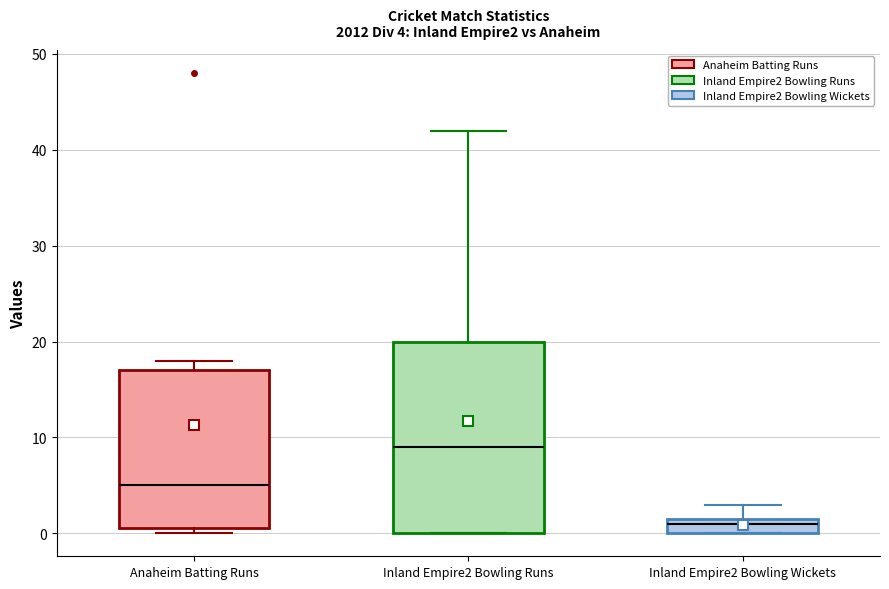

Comparing the boxes themselves (not the whiskers), which one is the tallest?

Inland Empire2 Bowling Runs